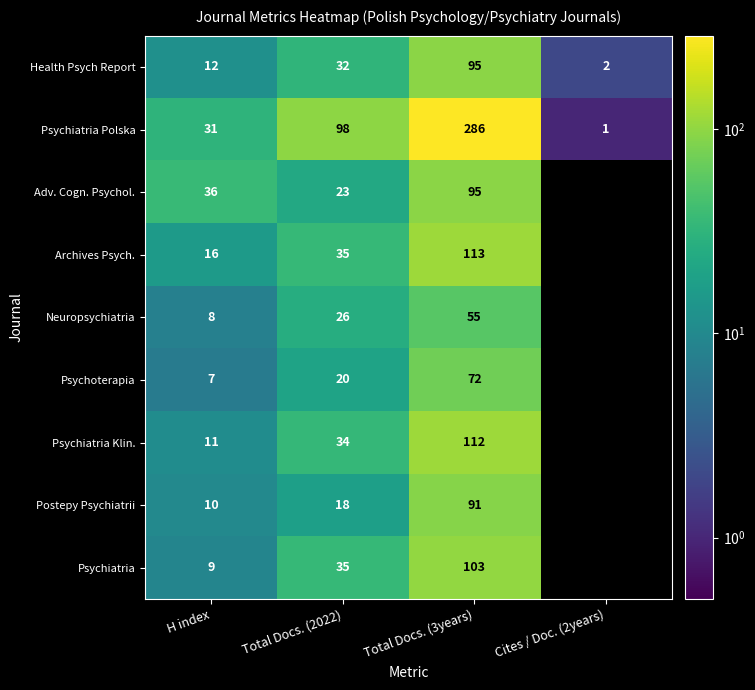

Between H index and Total Docs. (2022), which is larger?

Total Docs. (2022)